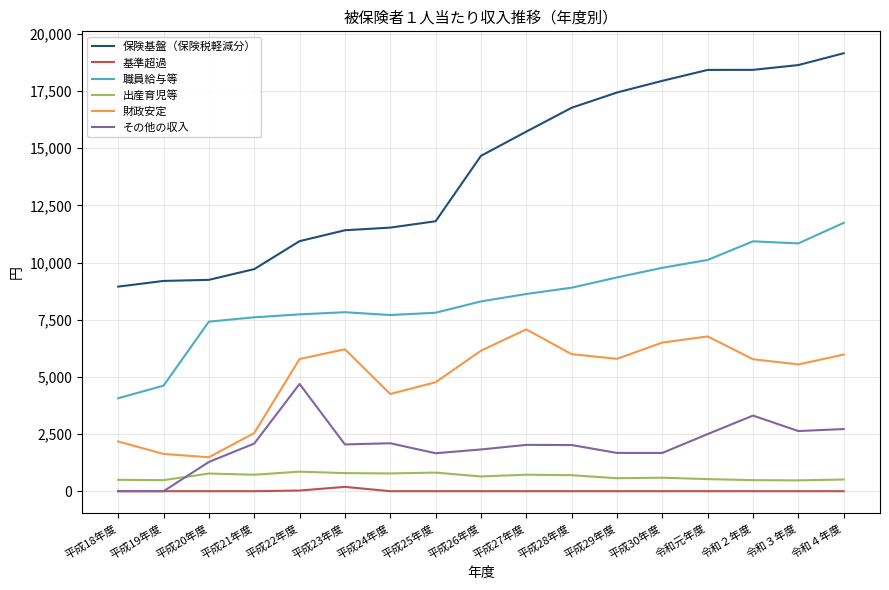

What are all the series names shown in the legend?

保険基盤（保険税軽減分）, 基準超過, 職員給与等, 出産育児等, 財政安定, その他の収入